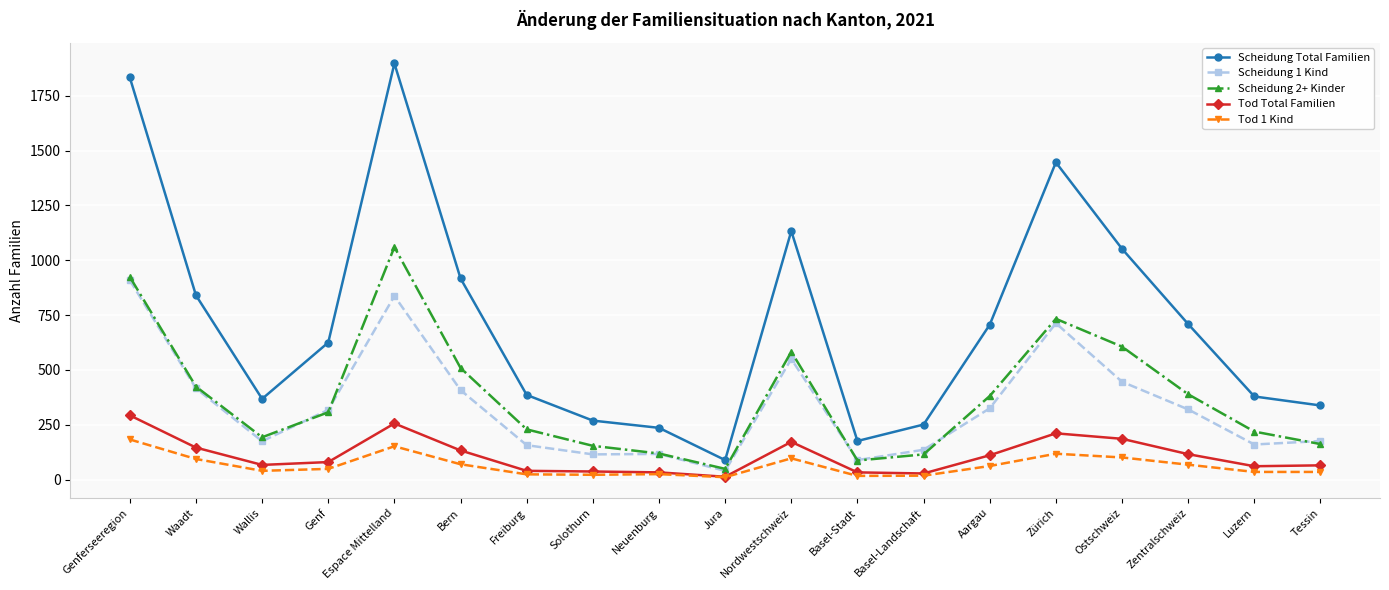

What is the label of the 17th point from the right?

Wallis